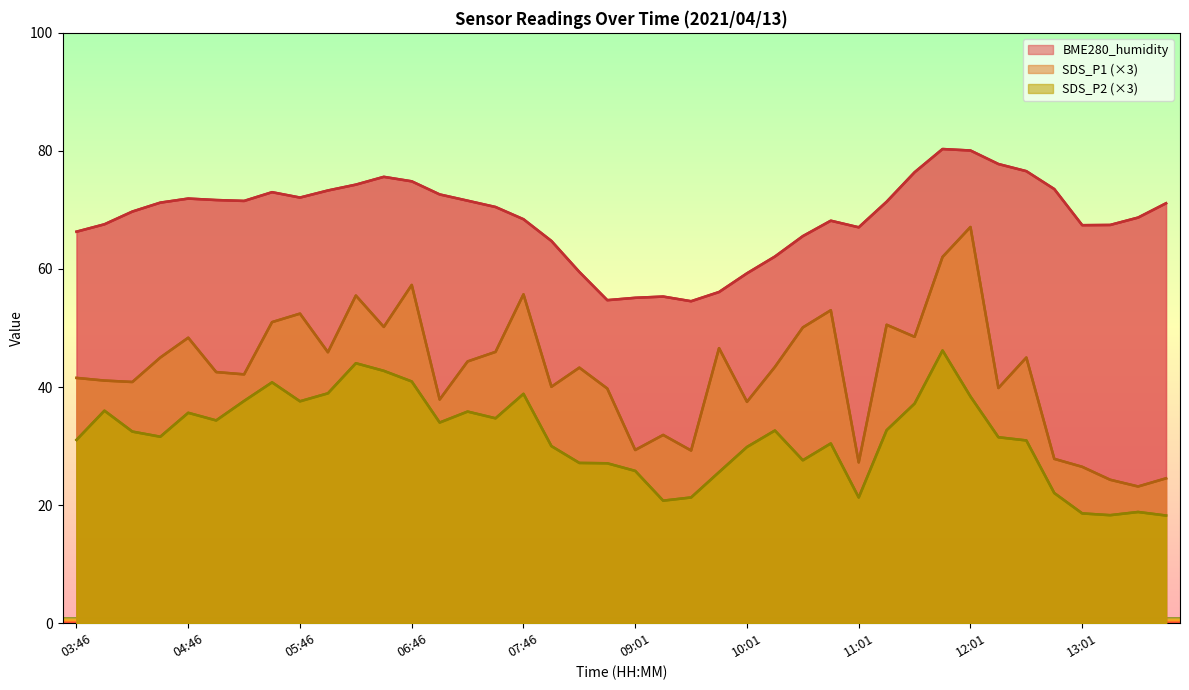

What position from the right is 07:46?

24